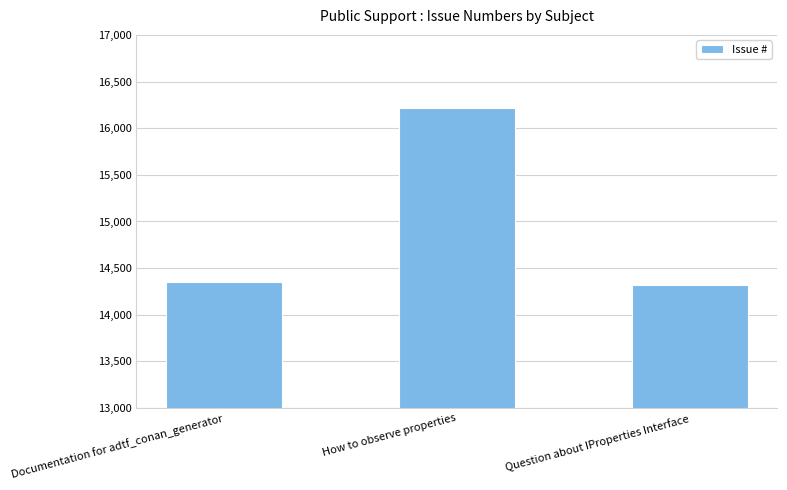

What is the value of the 1st bar from the left?

14349